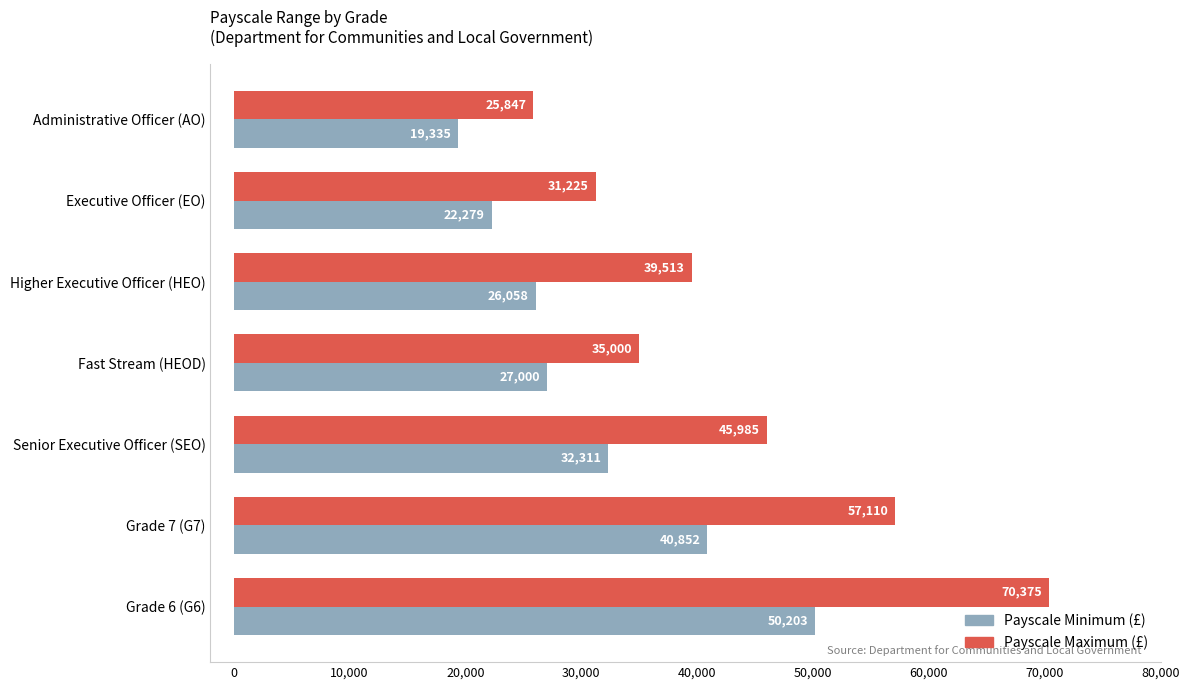

At which category is the sum across all series the highest?

Grade 6 (G6)